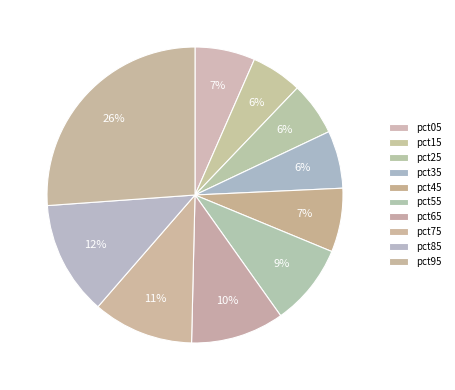

What is the change in value from pct45 to pct85?

+0.2